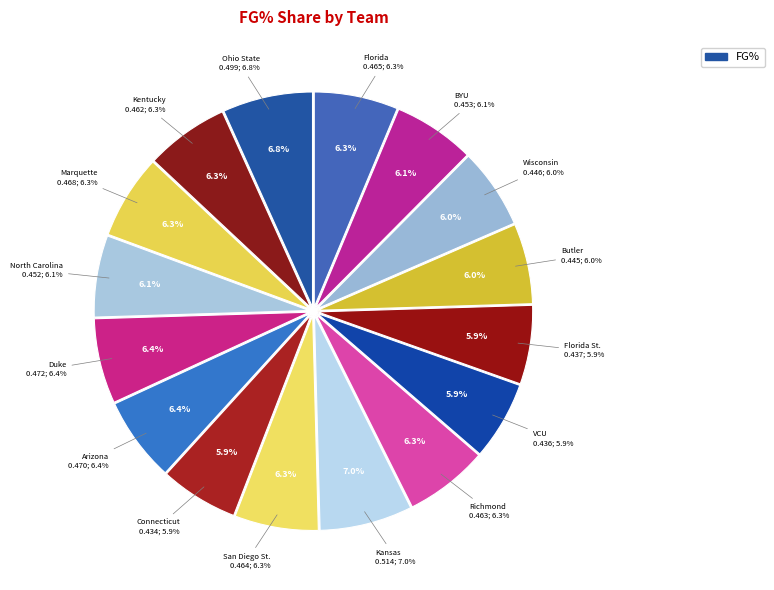

Is the sum of Connecticut and Wisconsin greater than half?

No